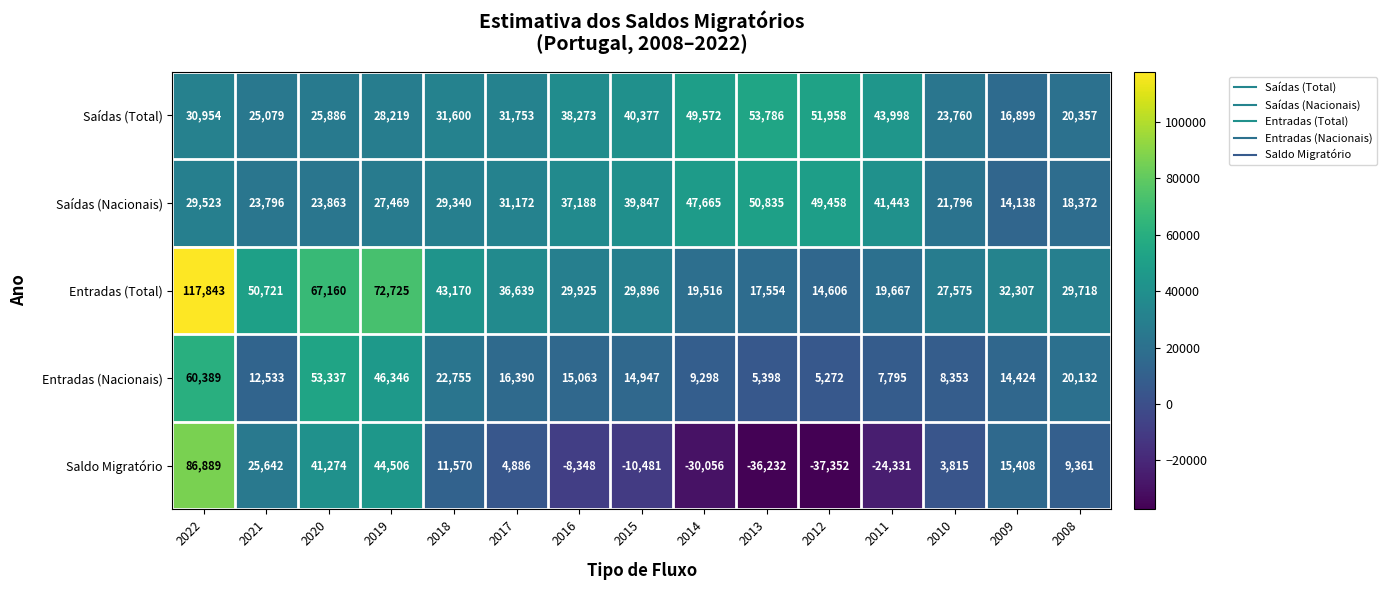

The Entradas (Total) series shows 50721 at 2021. True or false?

True